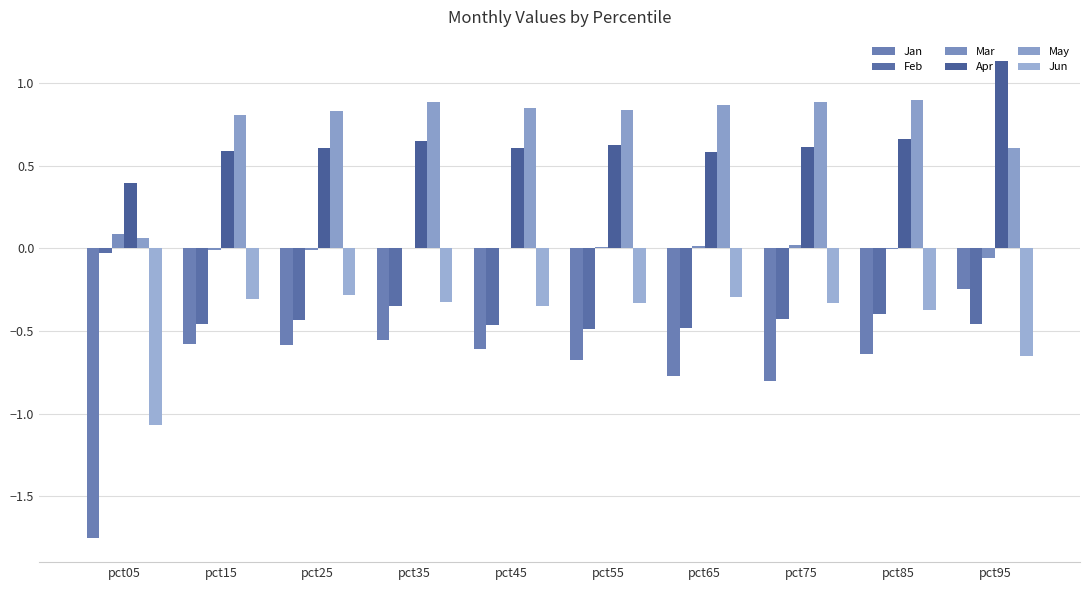

Reading right to left, what are all the values shown in this chart?

Jan: -0.2	-0.6	-0.8	-0.8	-0.7	-0.6	-0.6	-0.6	-0.6	-1.8
Feb: -0.5	-0.4	-0.4	-0.5	-0.5	-0.5	-0.3	-0.4	-0.5	-0.0
Mar: -0.1	-0.0	0.0	0.0	0.0	0.0	-0.0	-0.0	-0.0	0.1
Apr: 1.1	0.7	0.6	0.6	0.6	0.6	0.6	0.6	0.6	0.4
May: 0.6	0.9	0.9	0.9	0.8	0.8	0.9	0.8	0.8	0.1
Jun: -0.7	-0.4	-0.3	-0.3	-0.3	-0.3	-0.3	-0.3	-0.3	-1.1